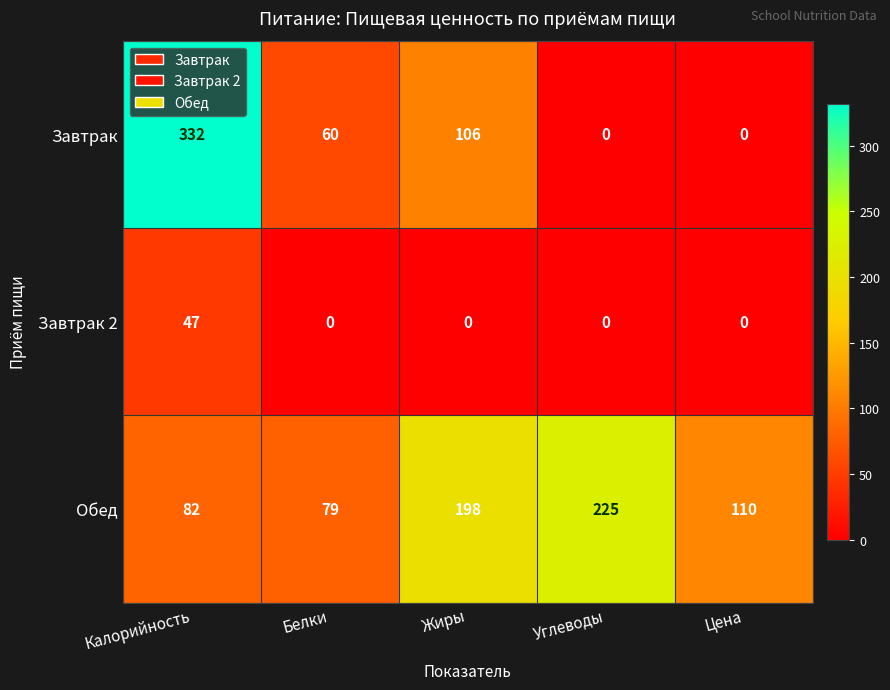

List the series in order of their overall mean, lowest first.

Завтрак 2, Завтрак, Обед